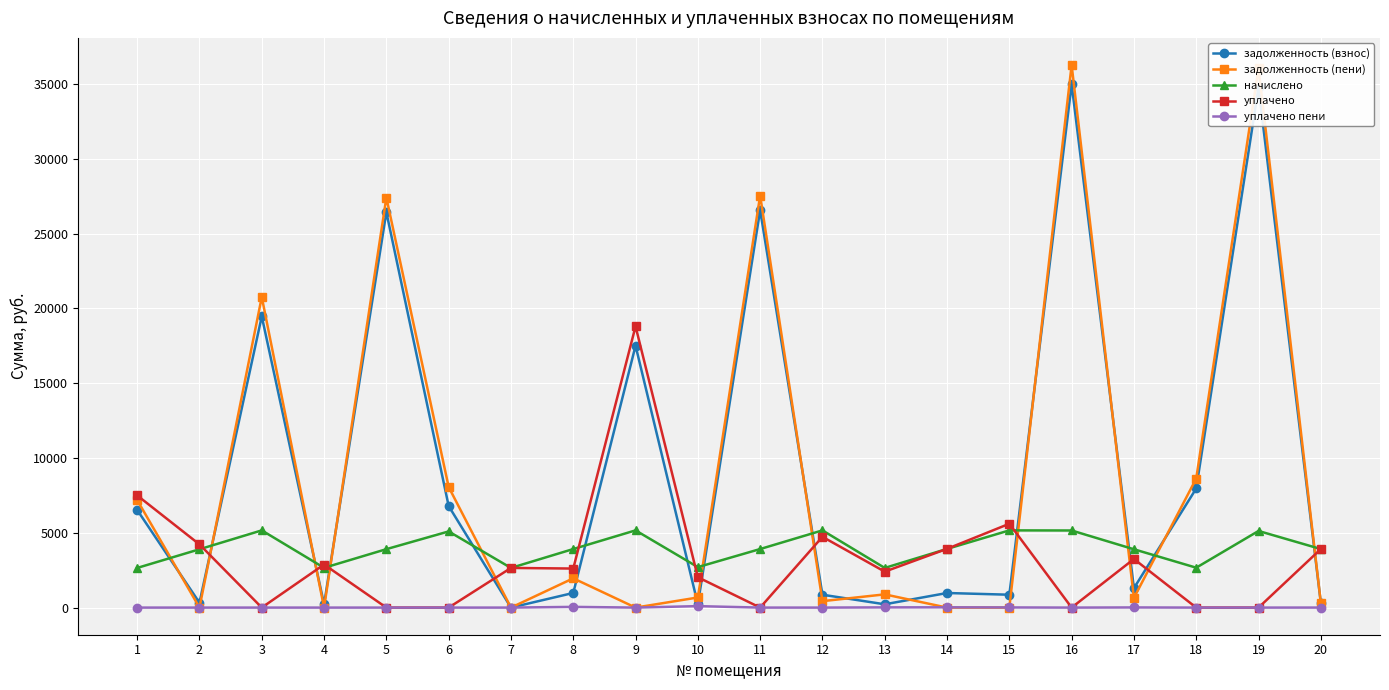

What is the total value across all series at 5?

57768.7